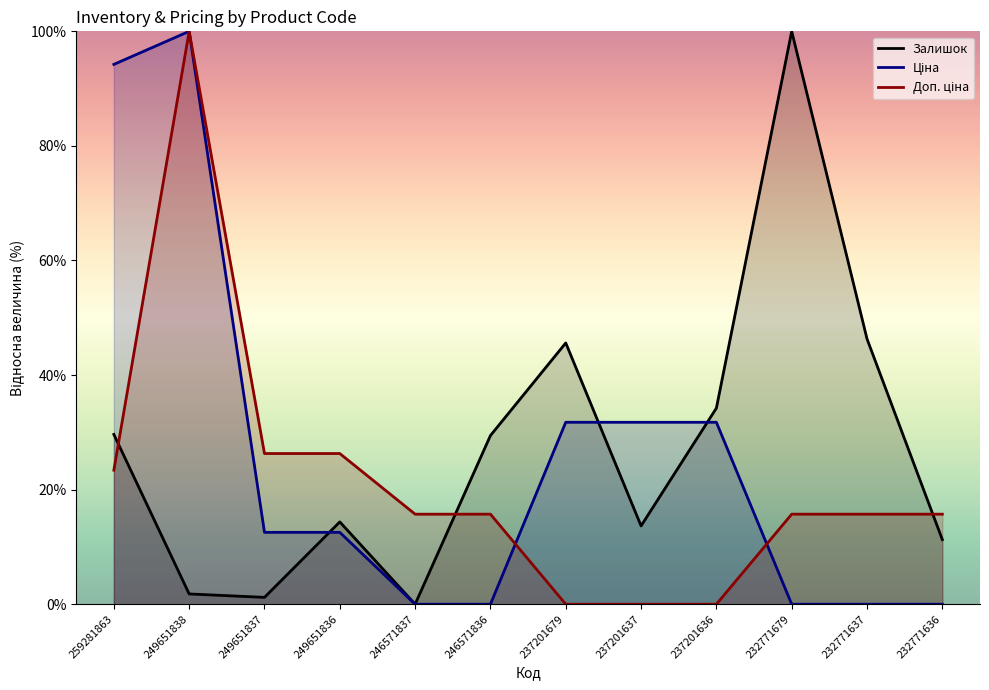

List the series in order of their peak value, highest first.

Залишок, Ціна, Доп. ціна